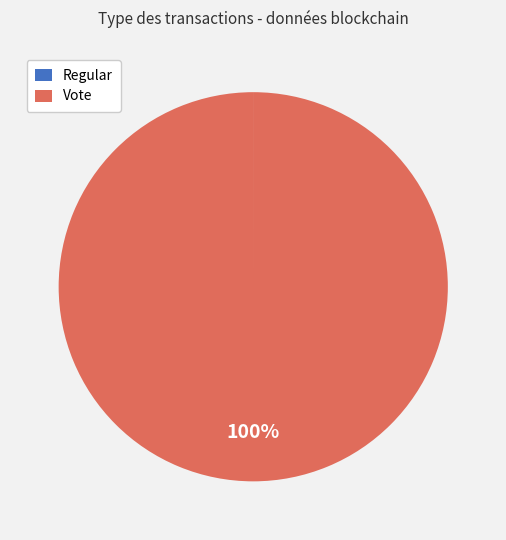

To the nearest percent, what percentage of the pie is Vote?

100%